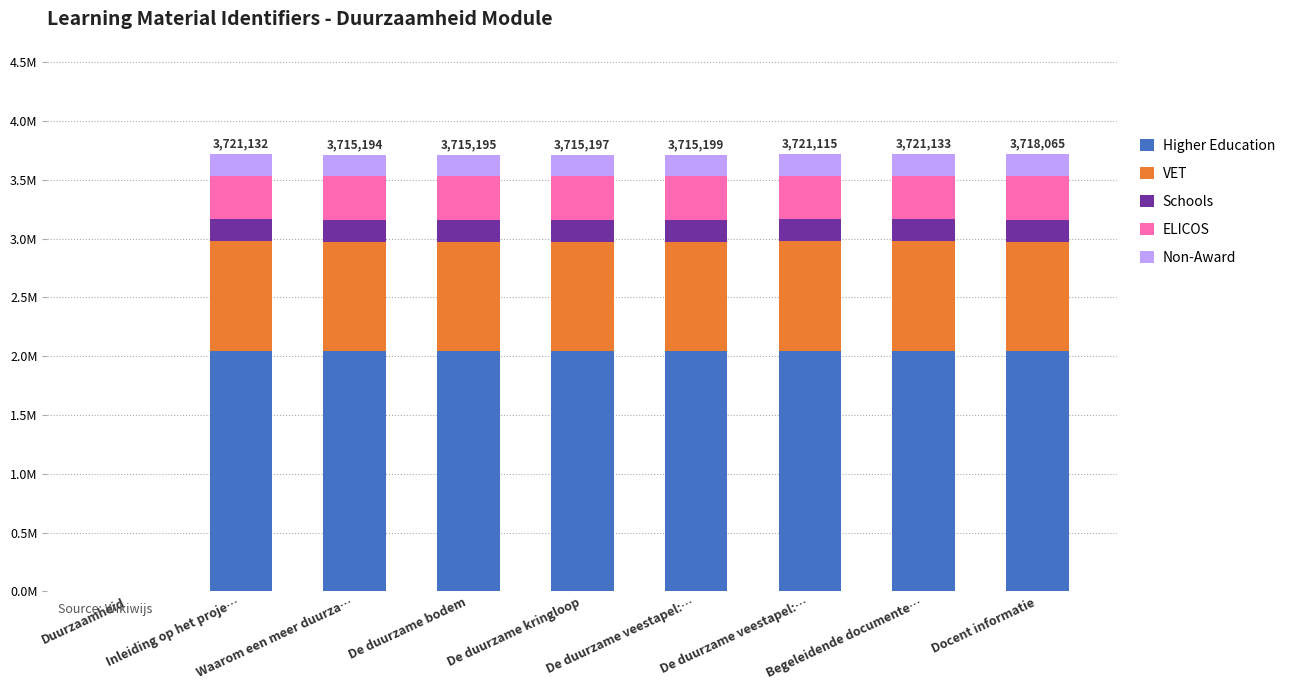

Which series has the largest total across all categories?

Higher Education